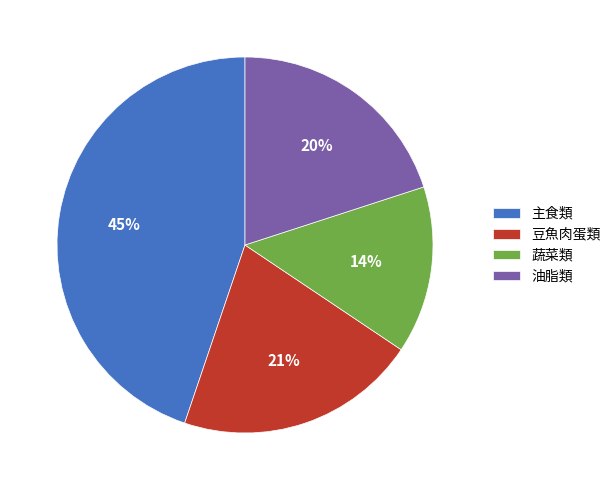

Do 主食類 and 蔬菜類 together represent more than half of the pie?

Yes